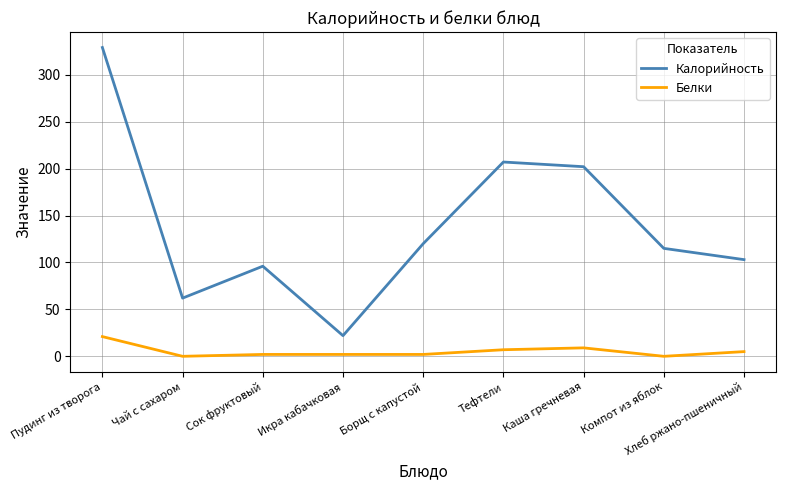

Which series has the largest range (max minus min)?

Калорийность